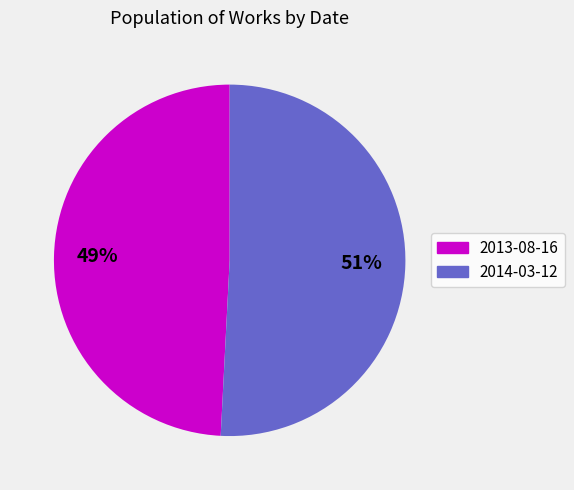

Between 2013-08-16 and 2014-03-12, which is larger?

2014-03-12